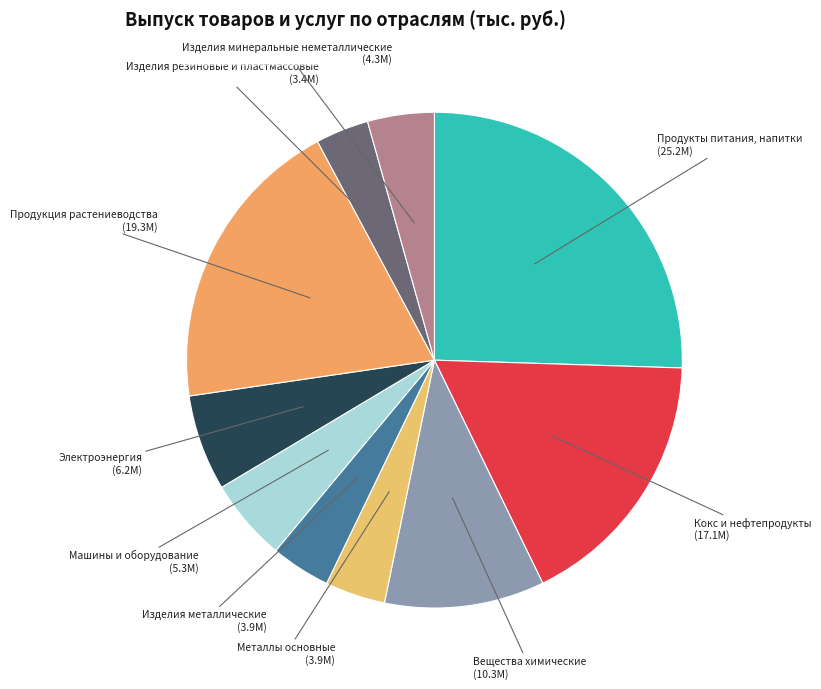

Does Изделия металлические represent more than half of the total?

No